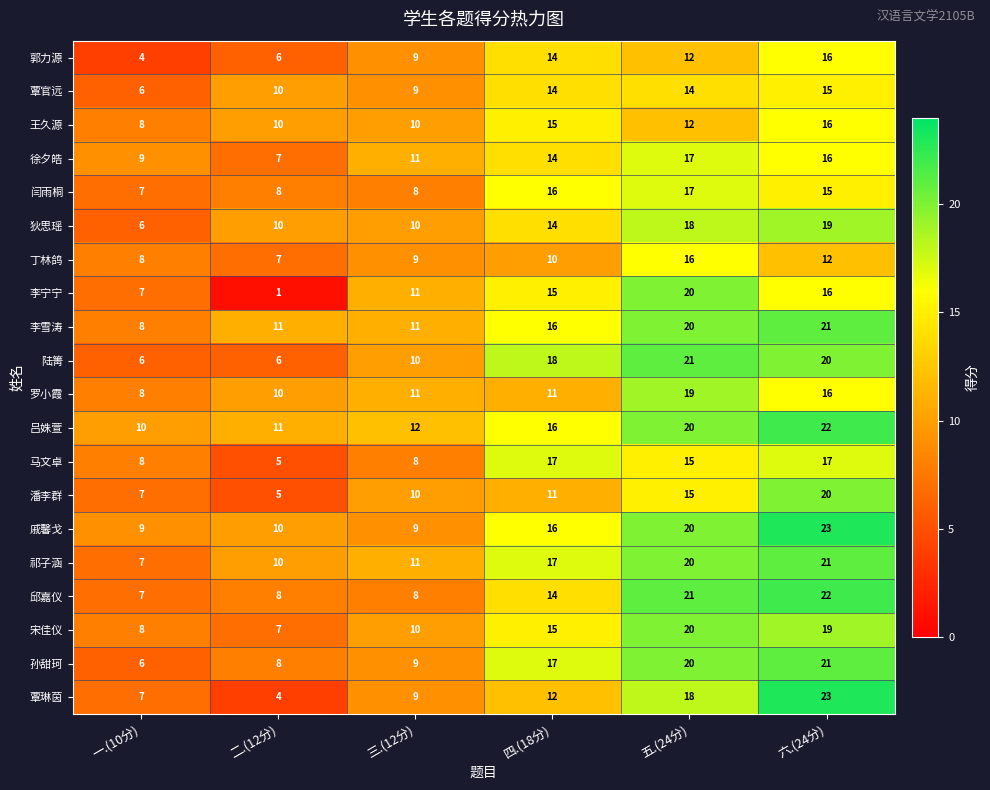

What is the sum of all 马文卓 values?

70